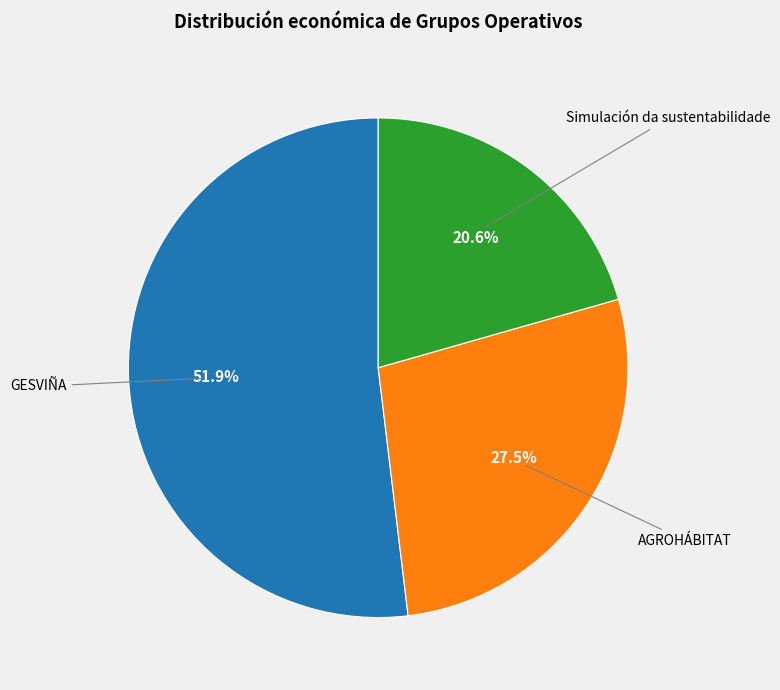

Is there a majority slice in this chart?

Yes